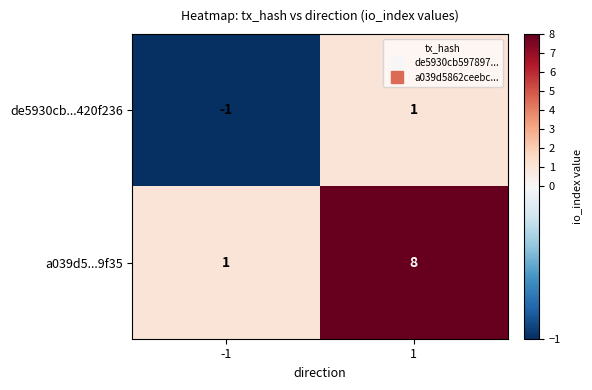

Which series has the largest total across all categories?

a039d5...9f35